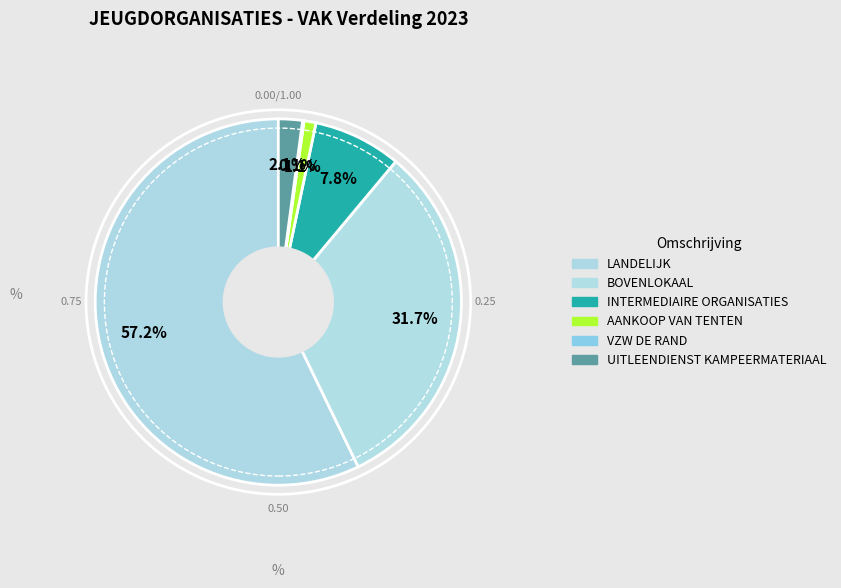

Is there any slice that represents more than half of the pie?

Yes